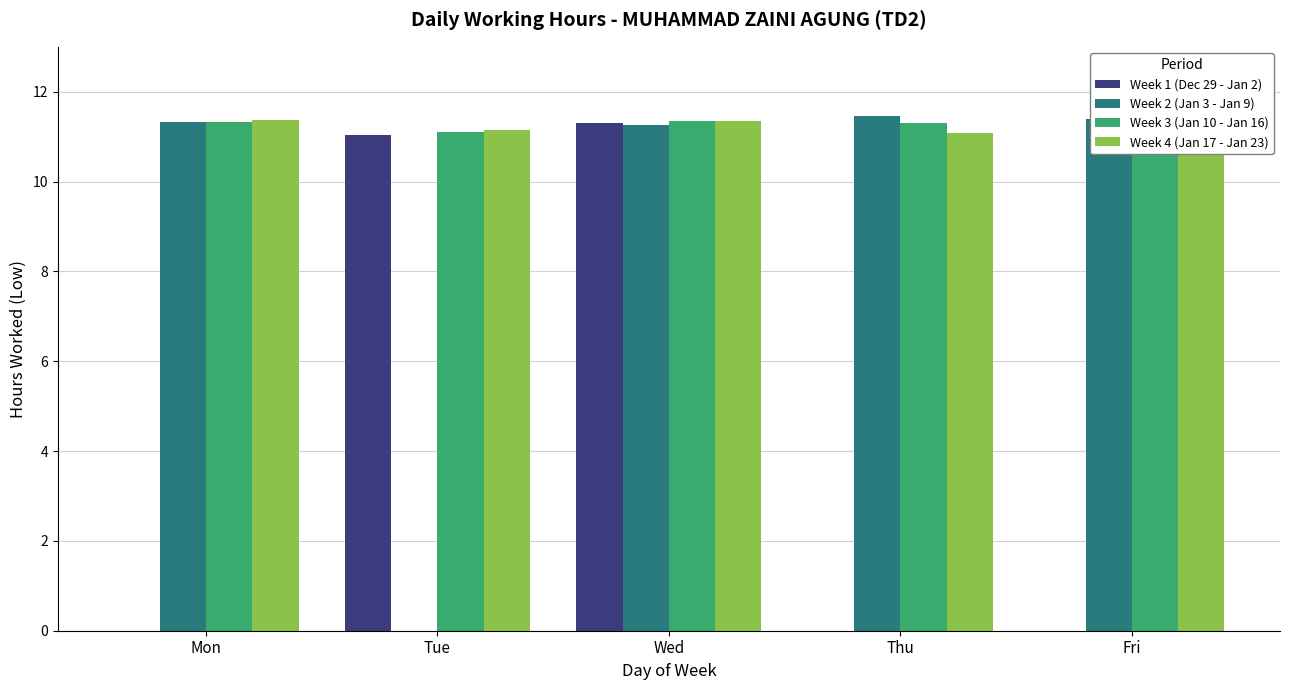

Where is Week 2 (Jan 3 - Jan 9) nearest to the value 5?

Tue